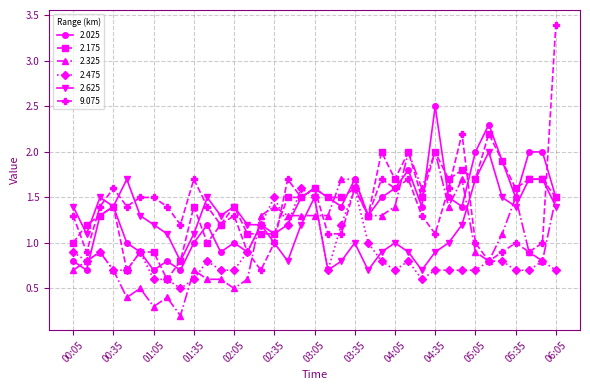

True or false: 2.175 has more than 1 interior local peaks.

True